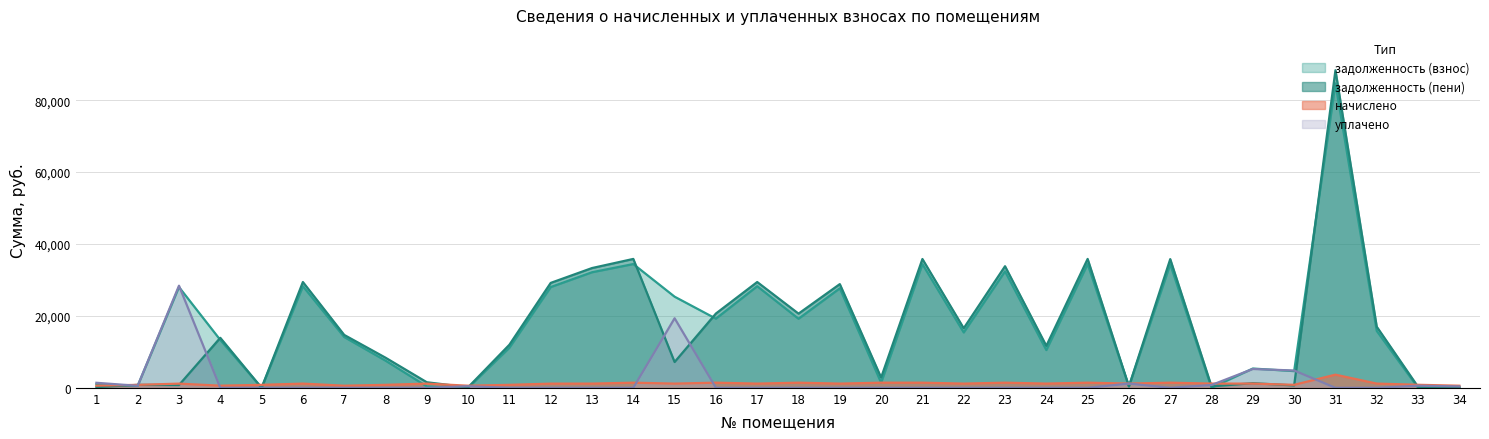

Which has a higher value, 23 or 30?

23